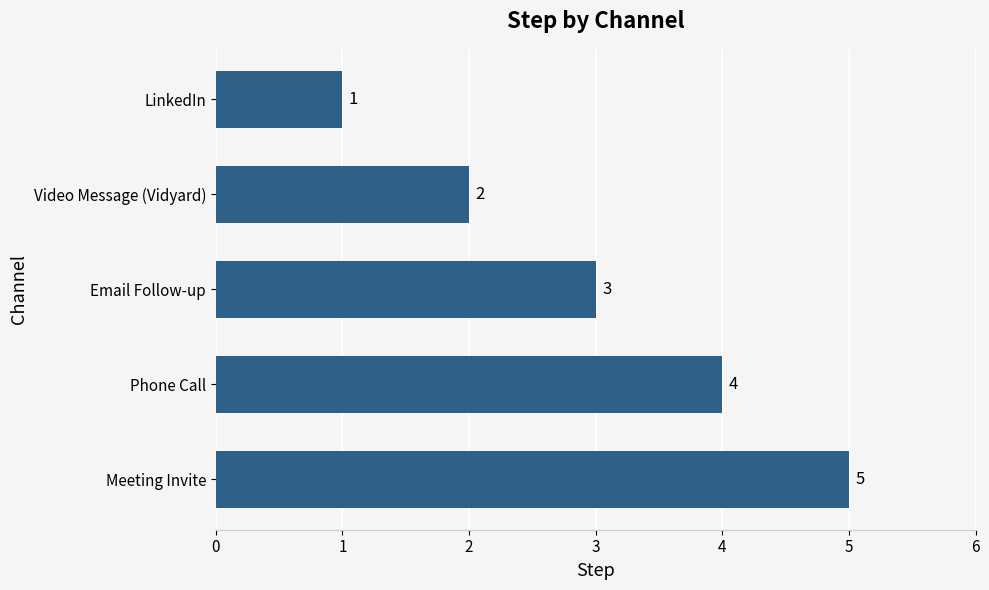

What is the change in value from LinkedIn to Meeting Invite?

+4